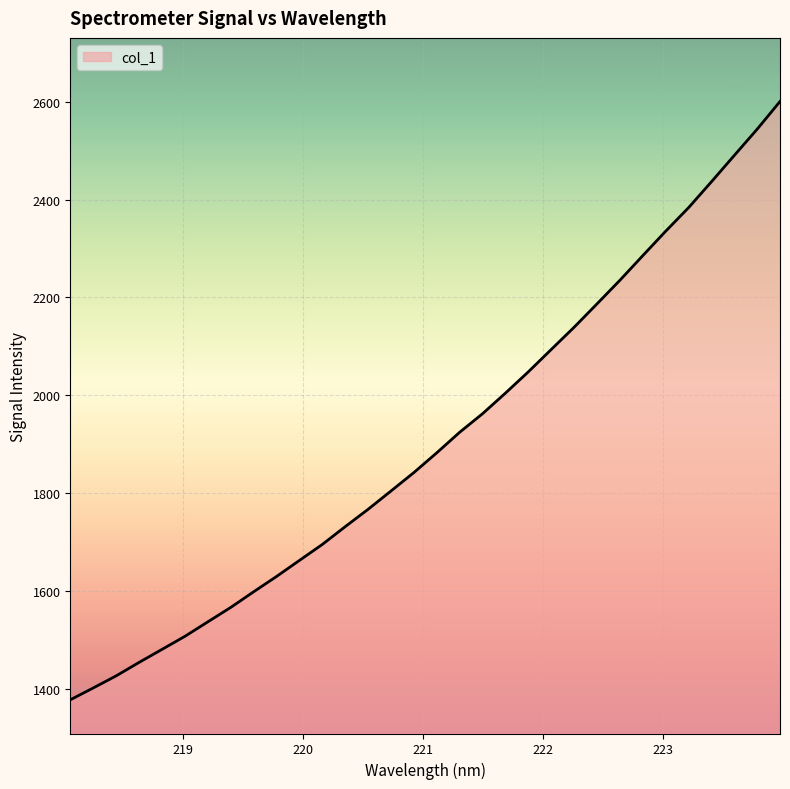

What is the difference between the maximum and minimum values?

1223.1